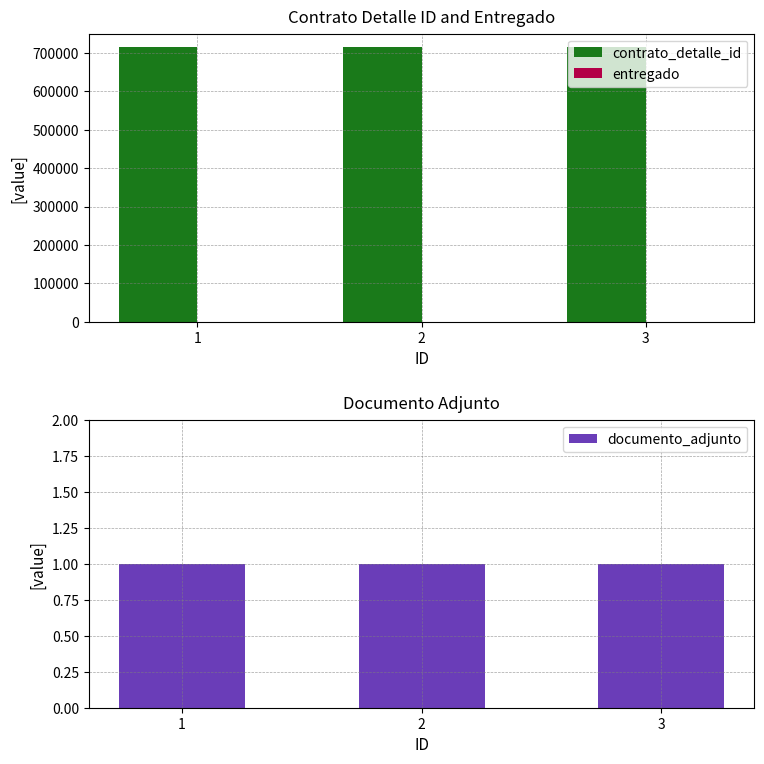

How many data points does each series have?

3